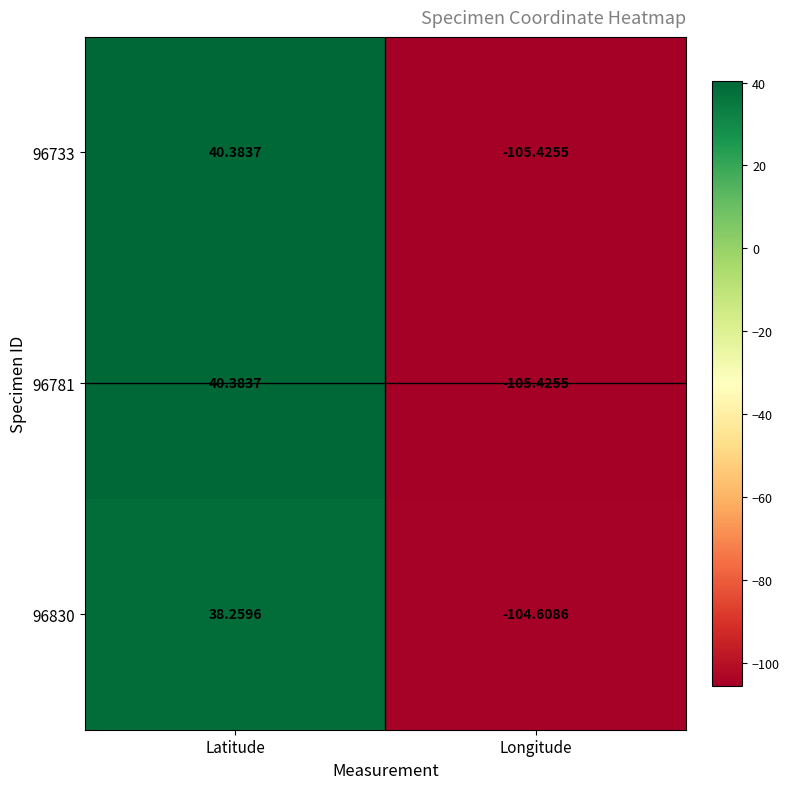

Which category has the lowest value in the 96781 series?

Longitude